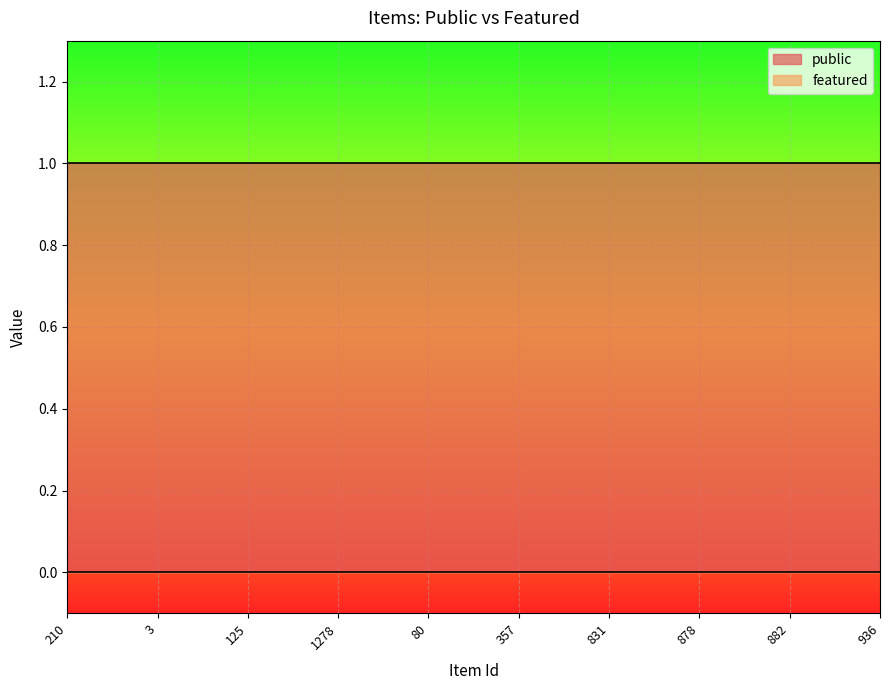

At how many categories does at least one series exceed 0?

10